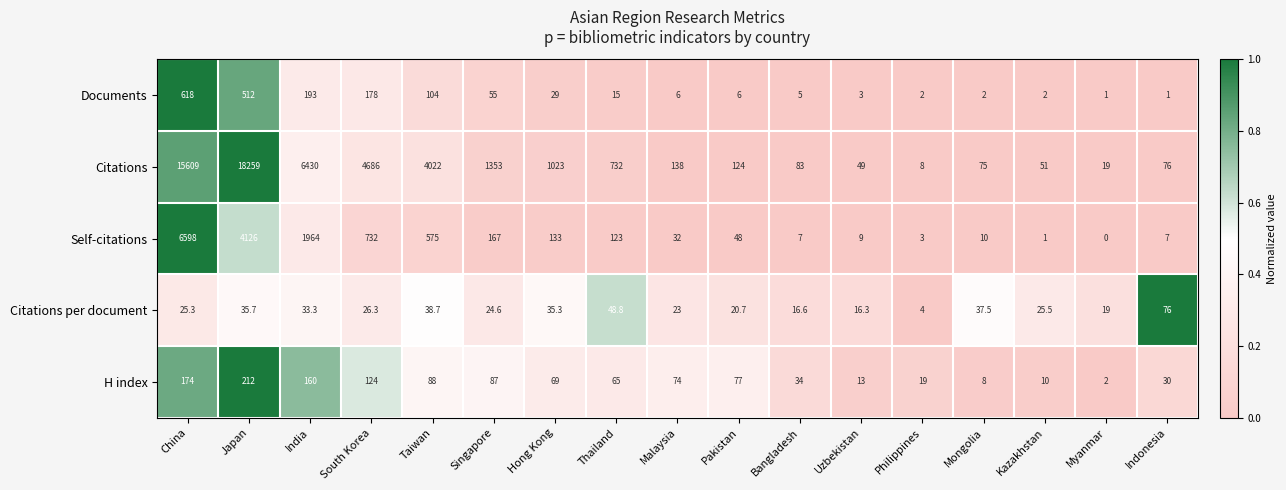

At which category is the sum across all series the highest?

Japan